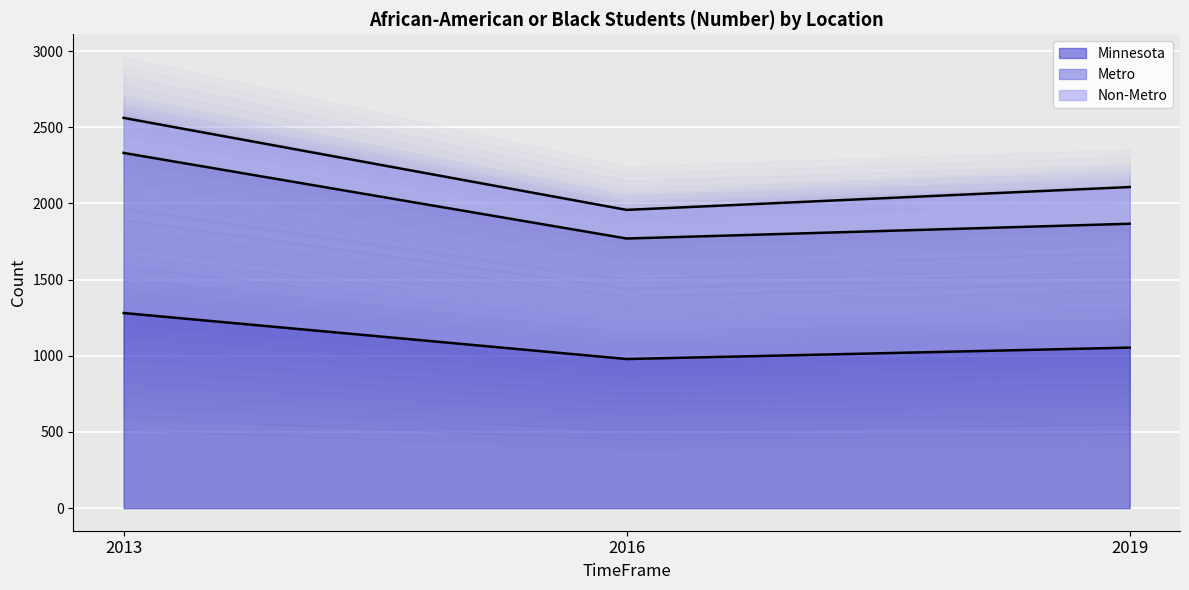

True or false: Minnesota has a value of 1281 at 2013.

True